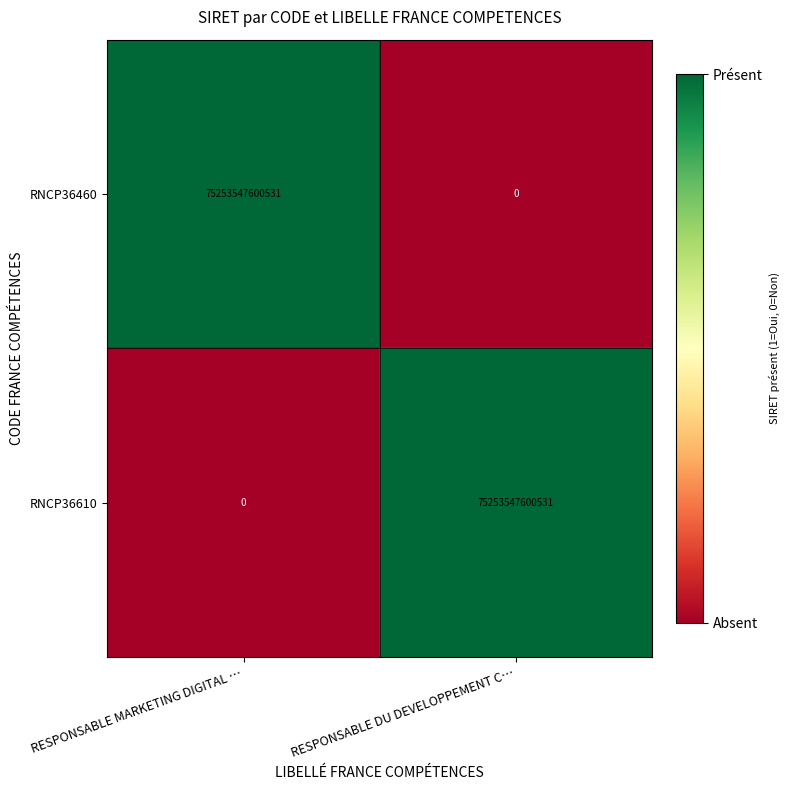

Rank the series at RESPONSABLE DU DEVELOPPEMENT C… from highest to lowest value.

RNCP36610, RNCP36460